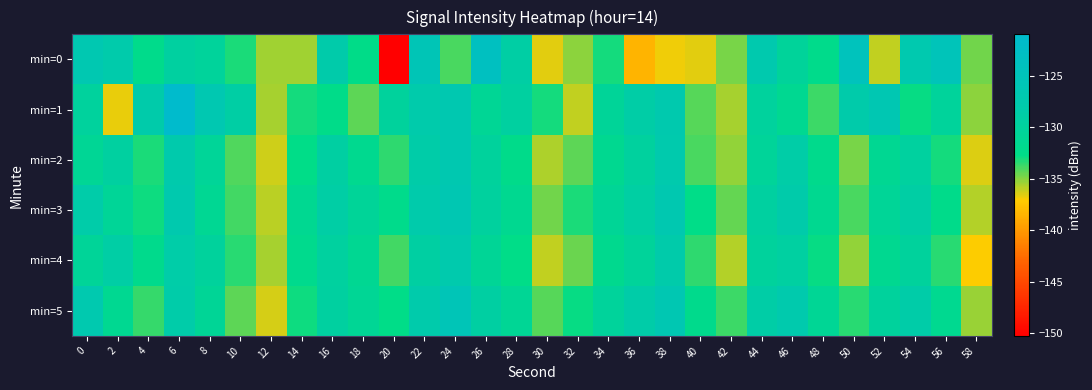

Which series has the largest range (max minus min)?

min=0